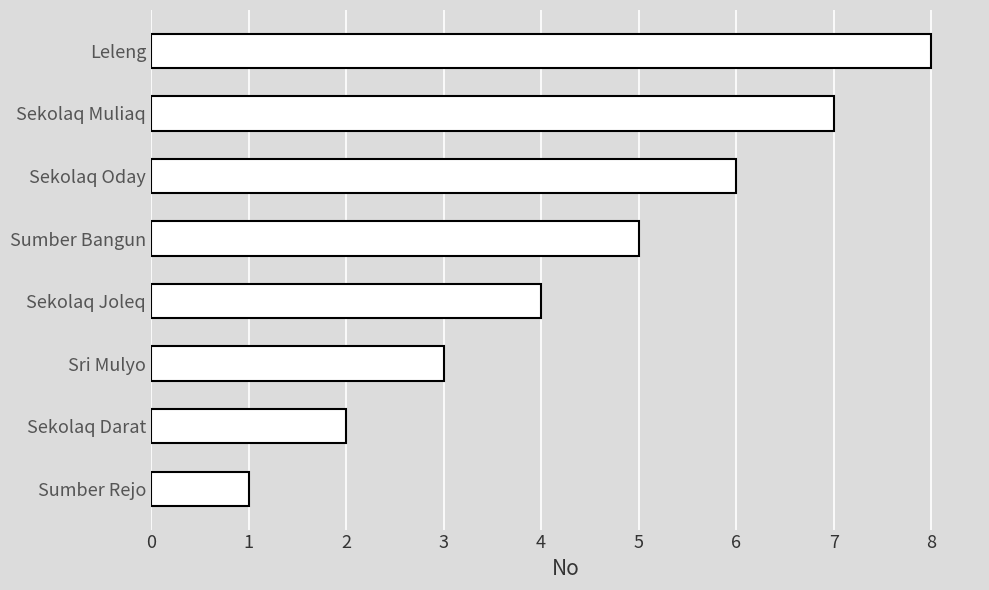

How many values are below 5?

4